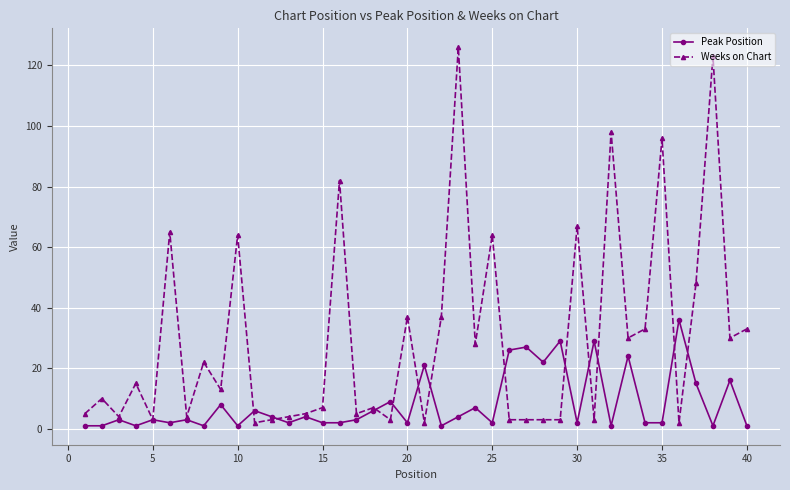

What is the difference between the maximum and second lowest values in the Peak Position series?

35